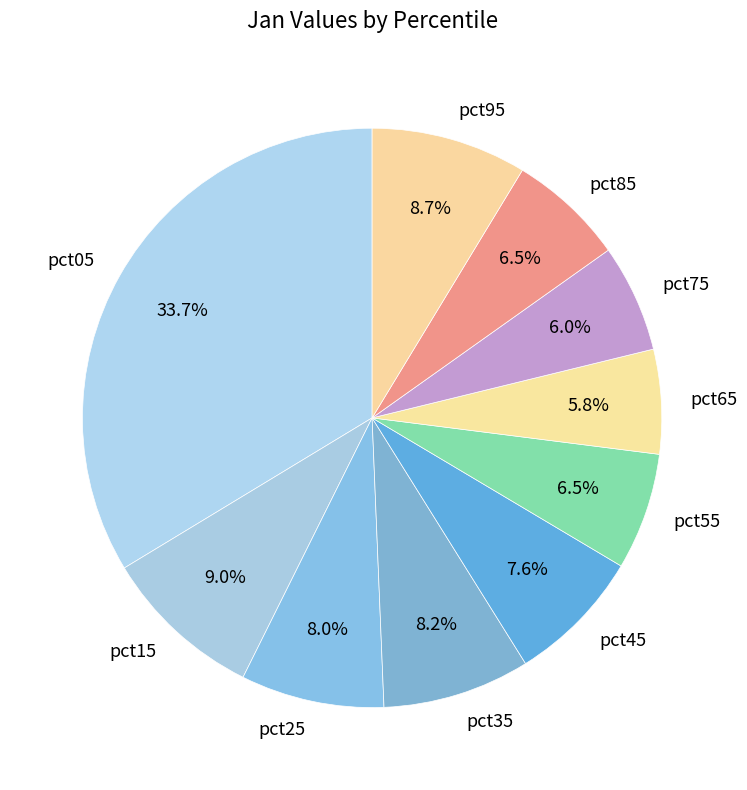

To the nearest percent, what is the average slice percentage?

10%